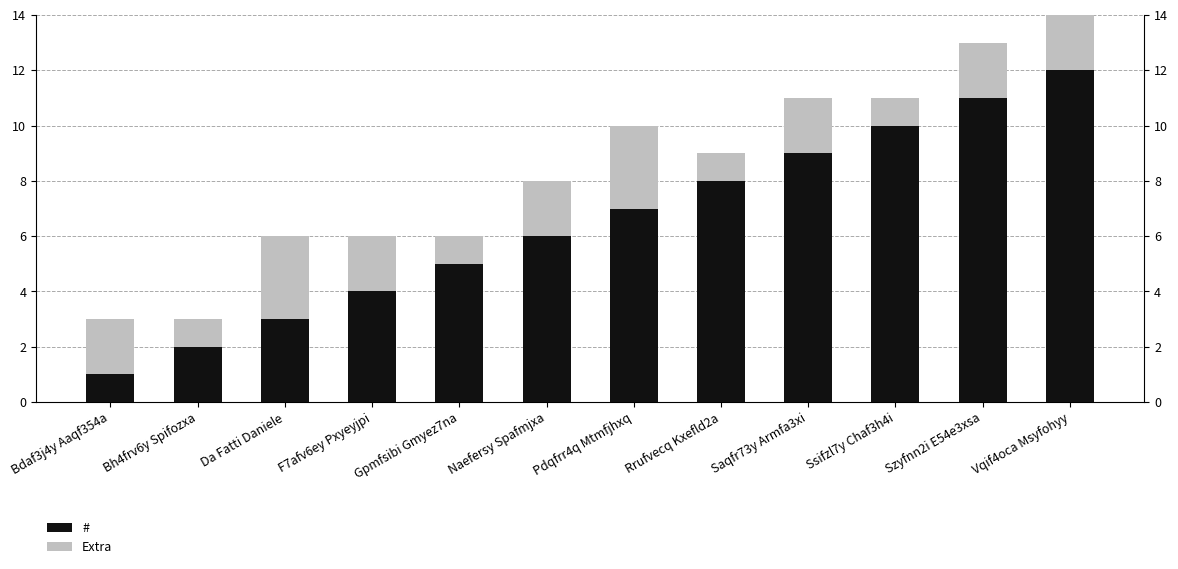

Between Naefersy Spafmjxa and Rrufvecq Kxefld2a, which is larger?

Rrufvecq Kxefld2a